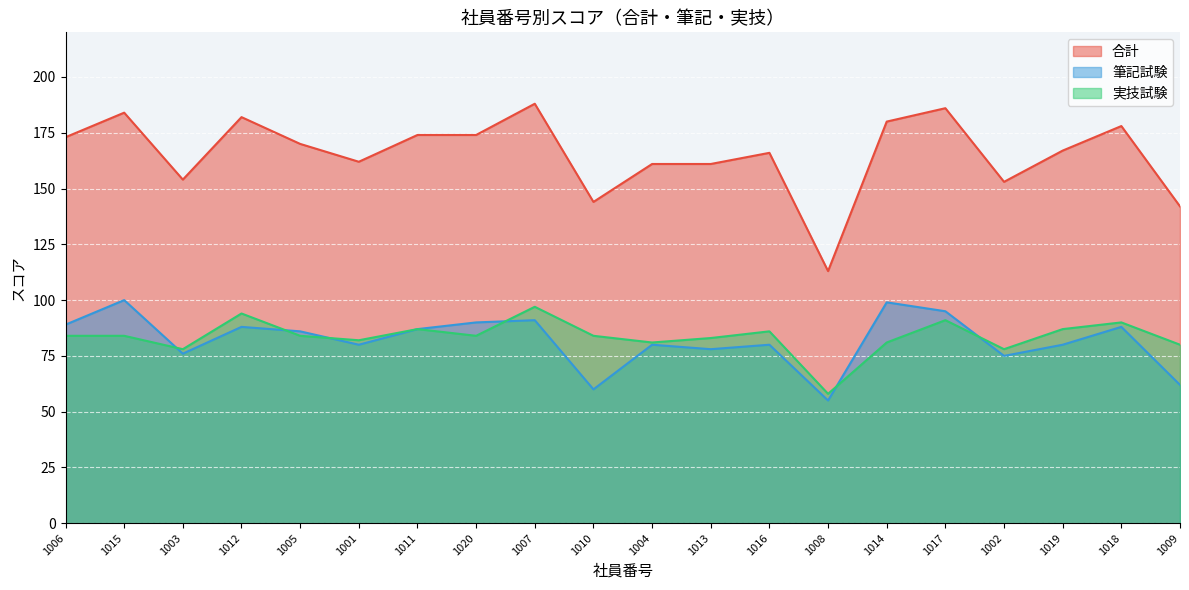

Which has a higher value, 1017 or 1014?

1017